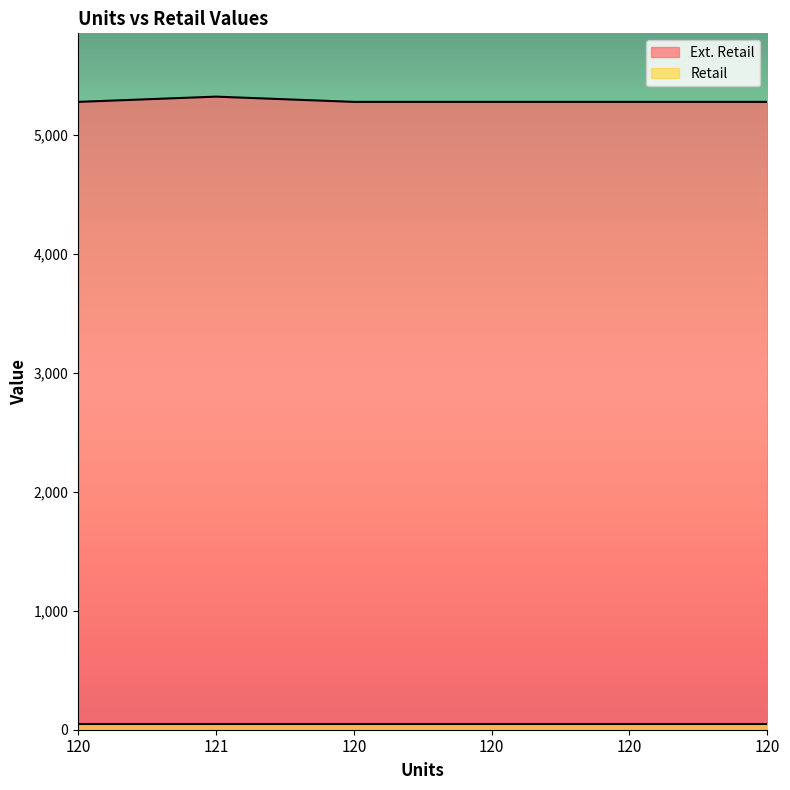

Rank the categories by value from lowest to highest.

120, 120, 120, 120, 120, 121